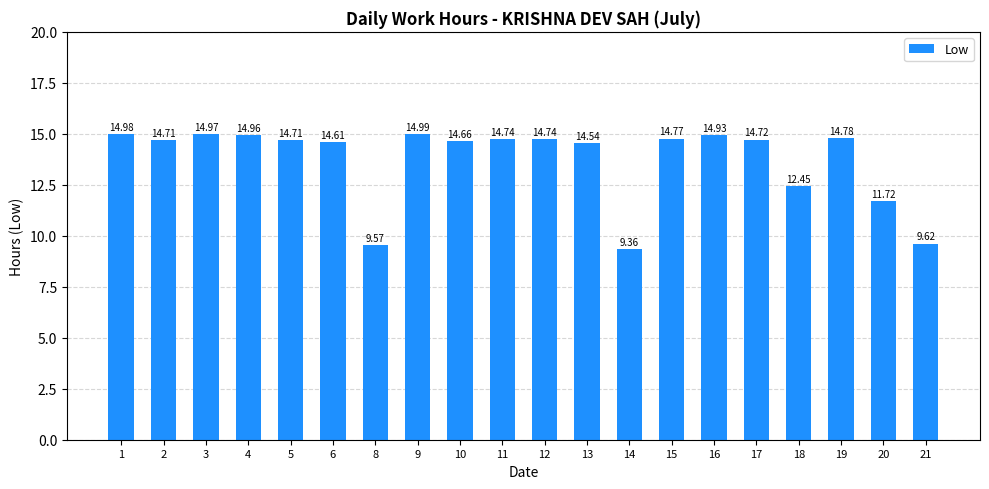

What is the sum of all values?

274.5